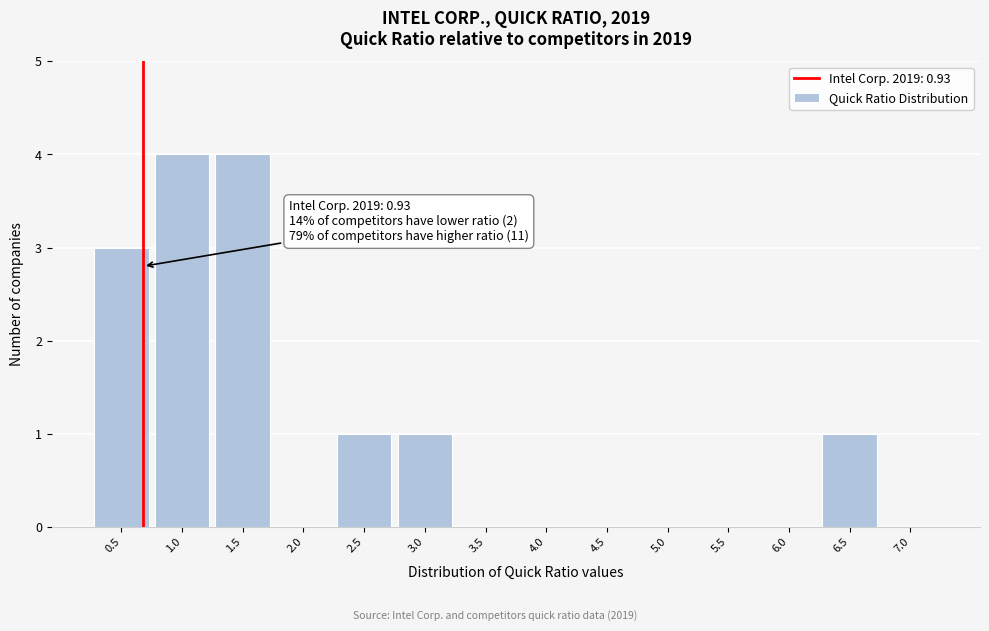

Reading left to right, extract all data points from this chart.

0.5=3	1.0=4	1.5=4	2.0=0	2.5=1	3.0=1	3.5=0	4.0=0	4.5=0	5.0=0	5.5=0	6.0=0	6.5=1	7.0=0